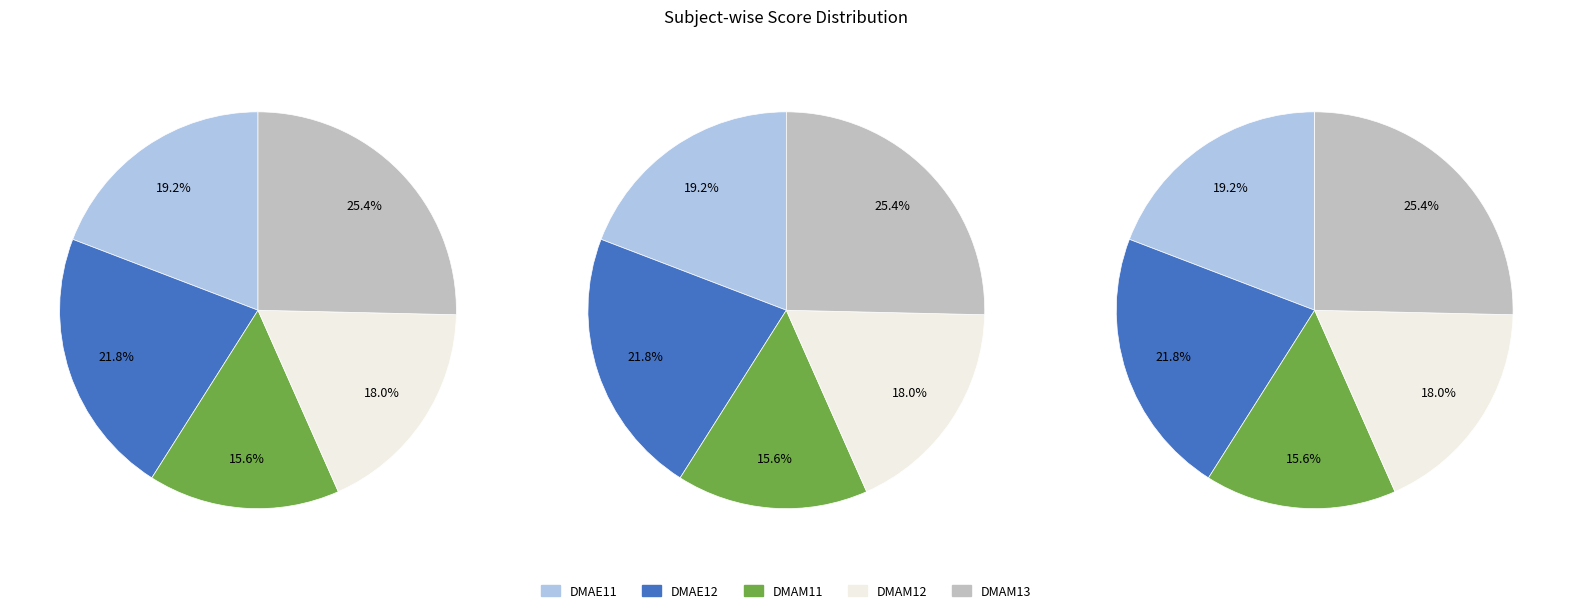

True or false: 21 accounts for 19% of the total.

False